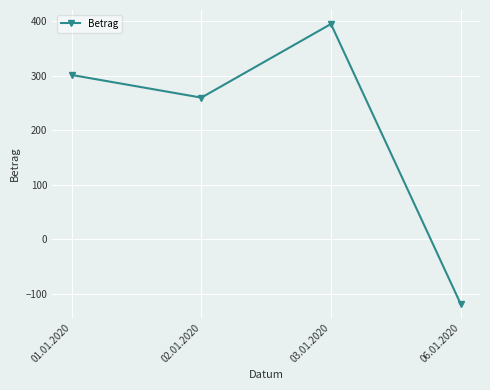

Which label corresponds to the smallest value in the chart?

06.01.2020